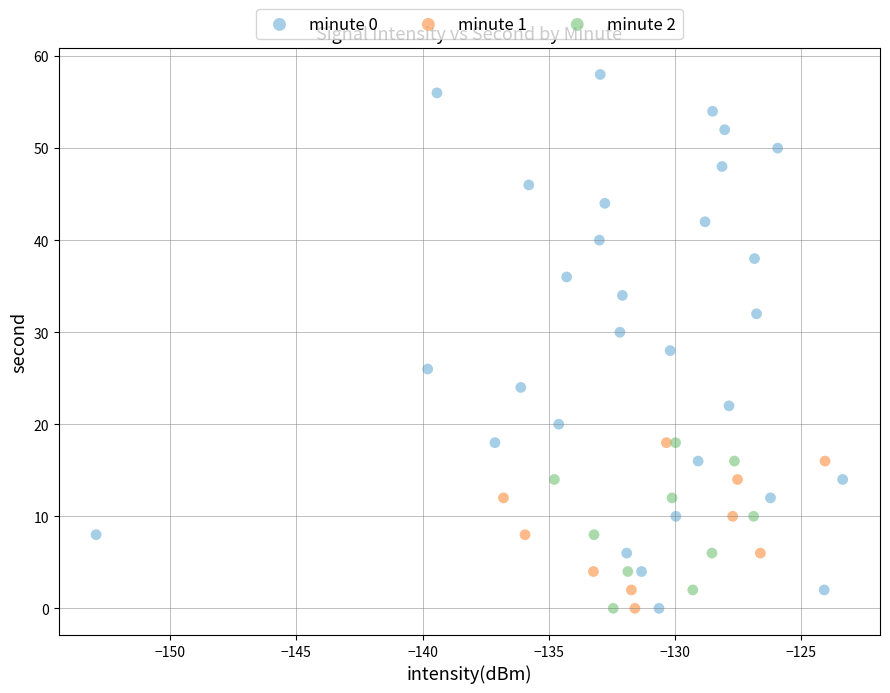

Which series contains the highest Y value?

minute 0